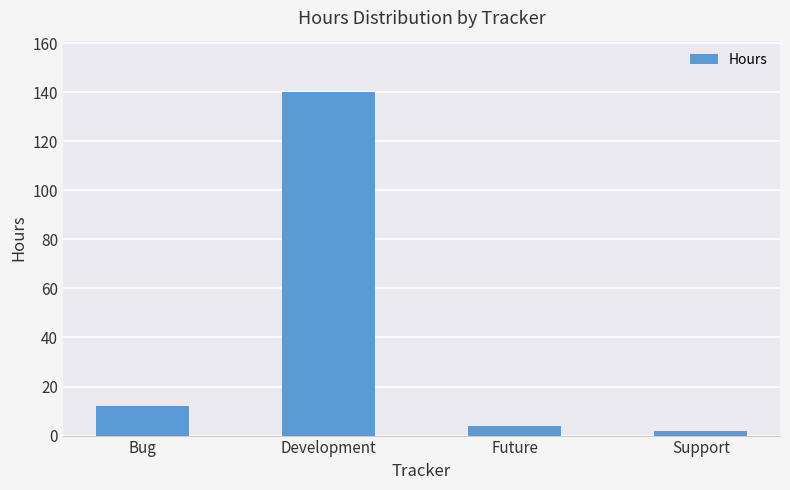

What is the sum of all values?

158